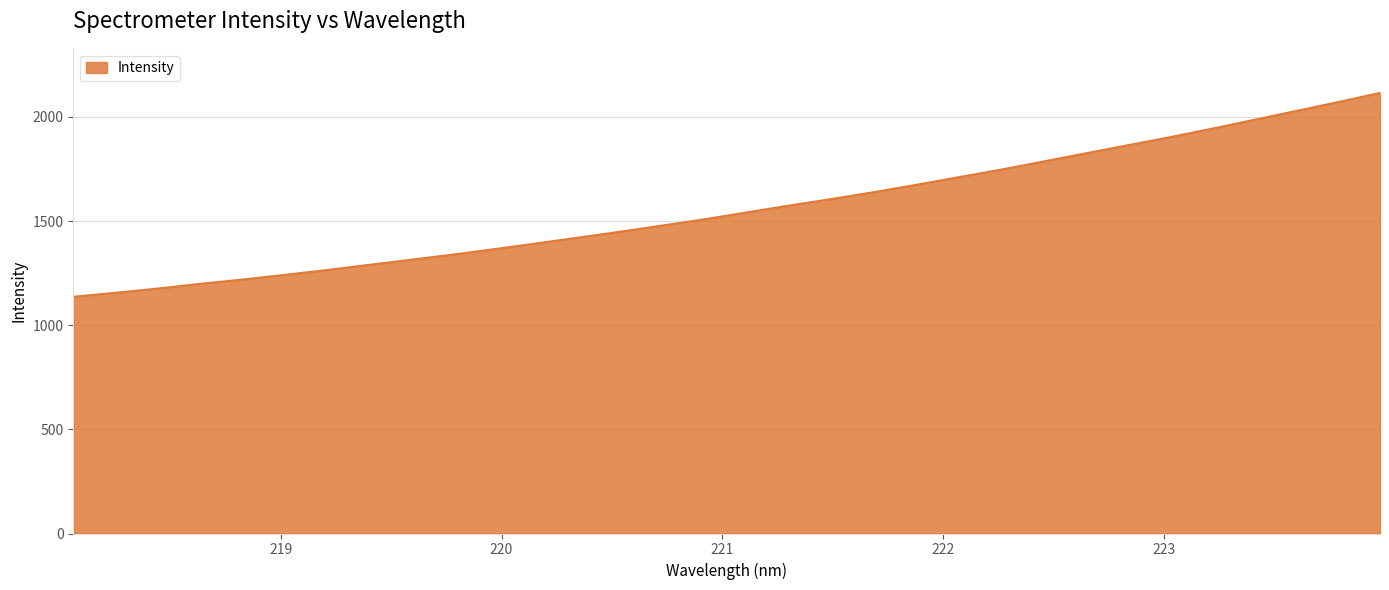

What is the difference between the maximum and minimum values?

978.9